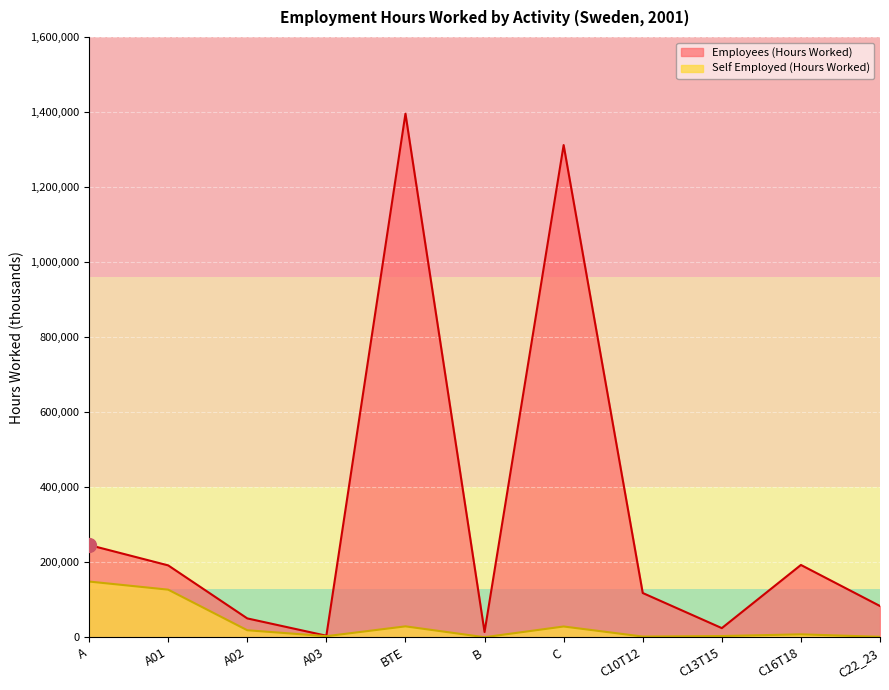

True or false: Employees (Hours Worked) and Self Employed (Hours Worked) cross at least once.

False